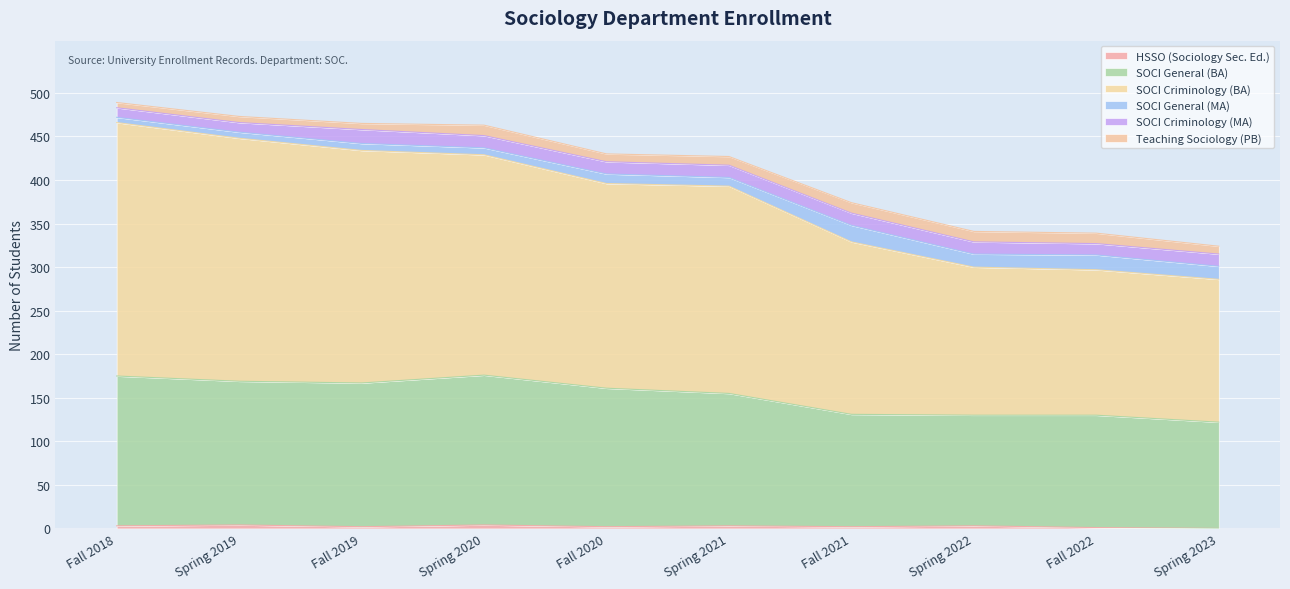

What is the maximum value for SOCI General (BA)?

176